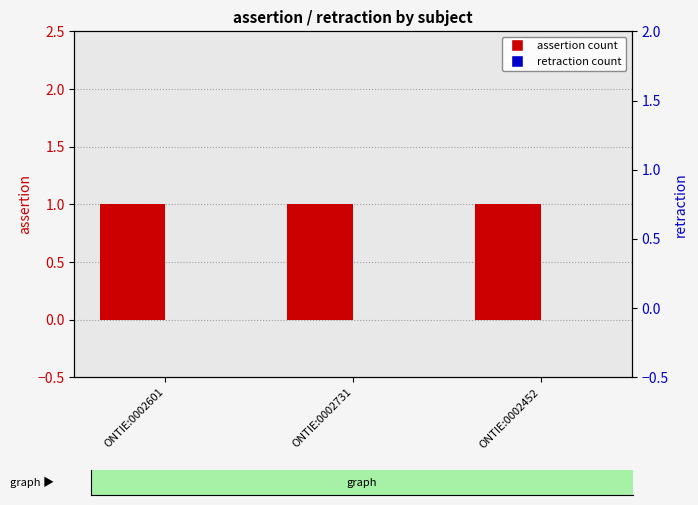

What position from the left is ONTIE:0002731?

2